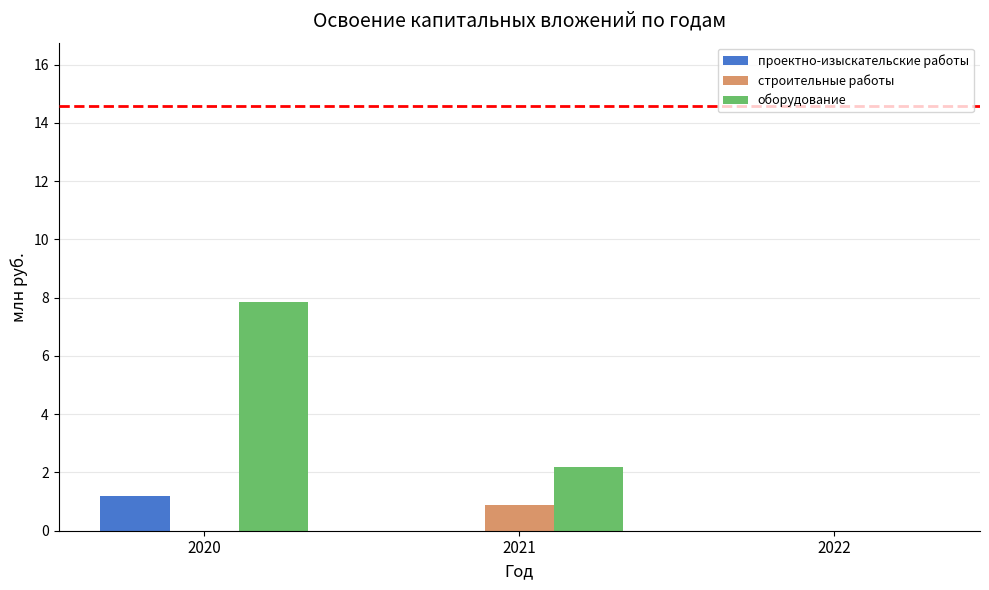

What is the total value across all series at 2021?

3.1